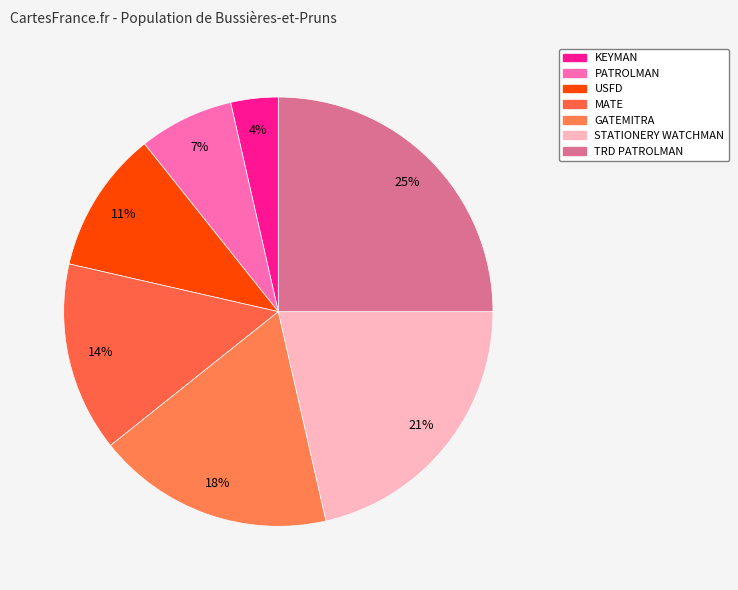

How many slices are in this pie chart?

7